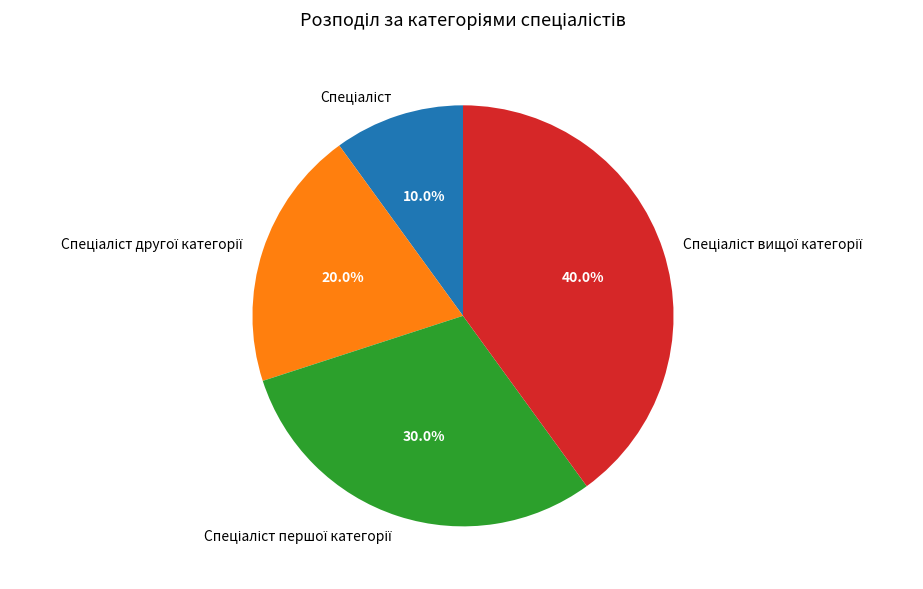

Is there a majority slice in this chart?

No